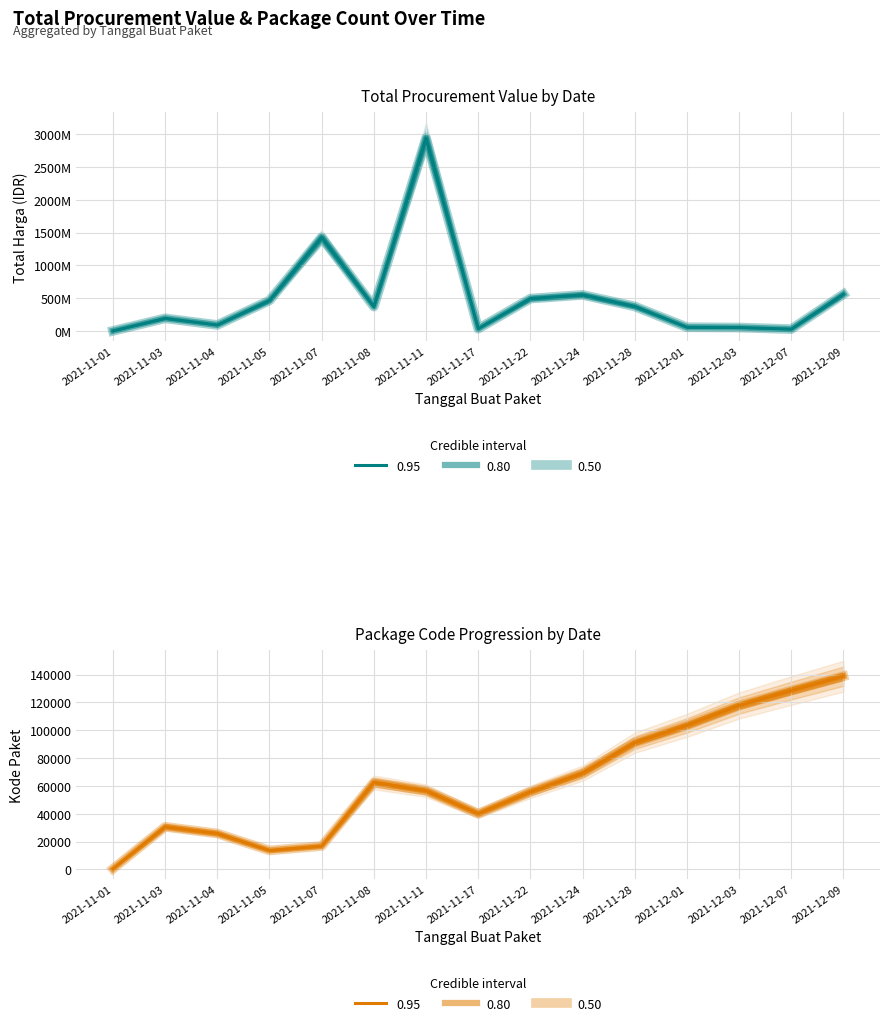

List the labels in order of Total Harga value, largest first.

2021-11-11, 2021-11-07, 2021-12-09, 2021-11-24, 2021-11-22, 2021-11-05, 2021-11-28, 2021-11-08, 2021-11-03, 2021-11-04, 2021-12-01, 2021-12-03, 2021-11-17, 2021-12-07, 2021-11-01